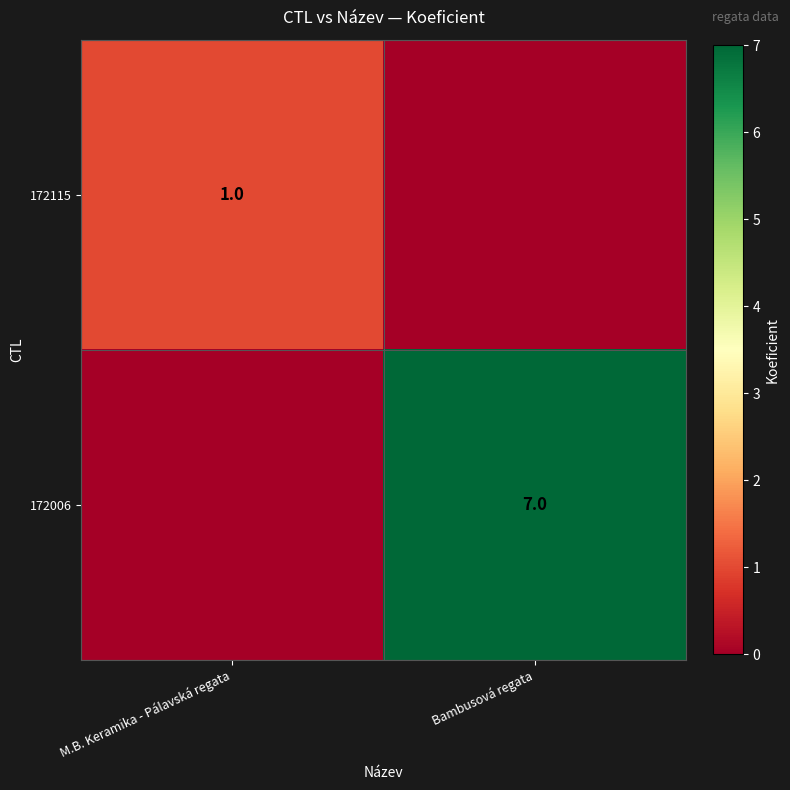

Is the value of 172006 at Bambusová regata greater than the value of 172115 at M.B. Keramika - Pálavská regata?

Yes